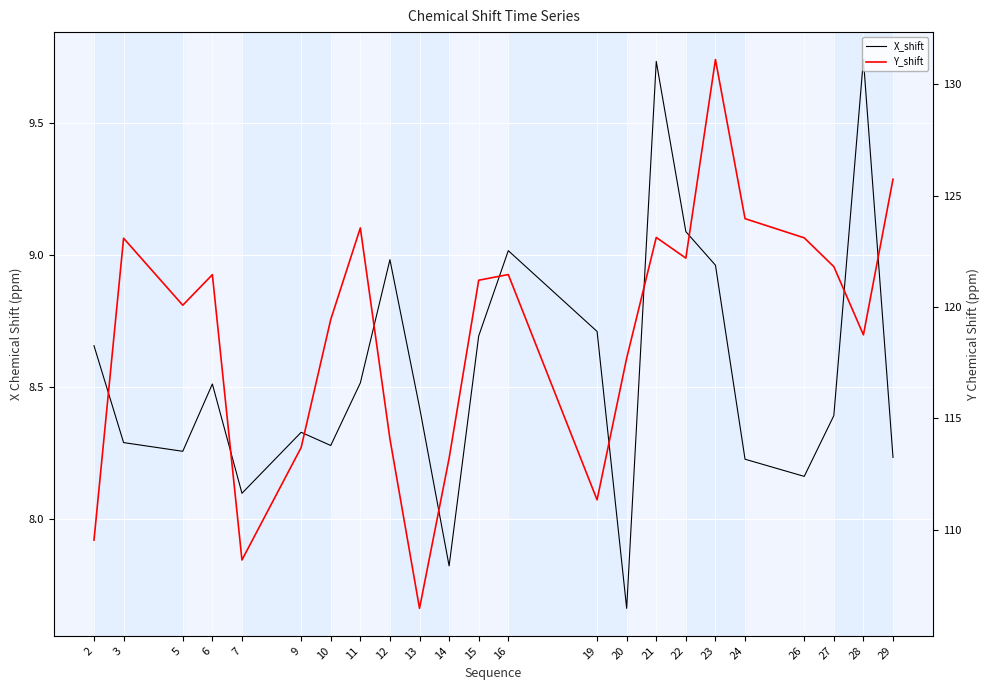

What are all the series names shown in the legend?

X_shift, Y_shift